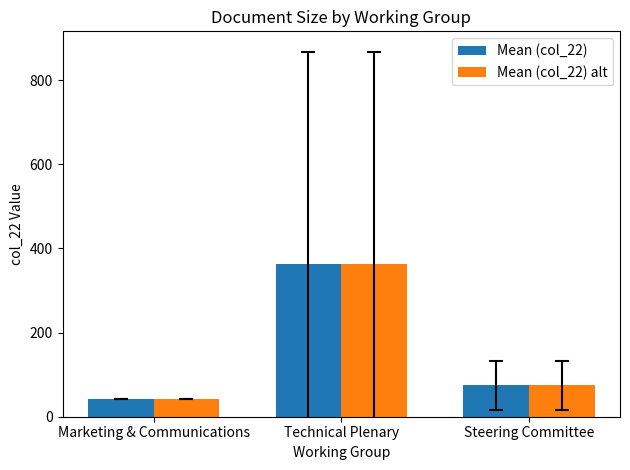

What is the value of the Mean (col_22) alt bar at the 2nd from the left?

363.1